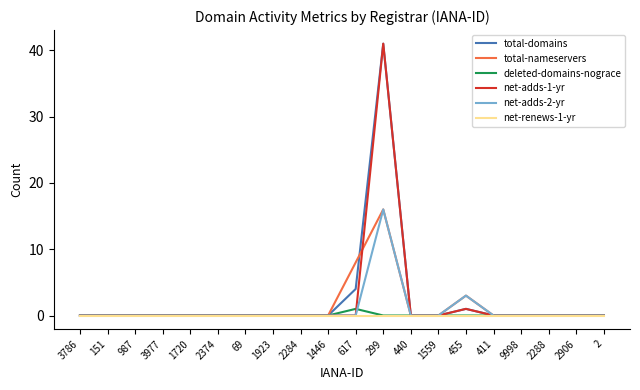

What is the maximum value for total-nameservers?

16